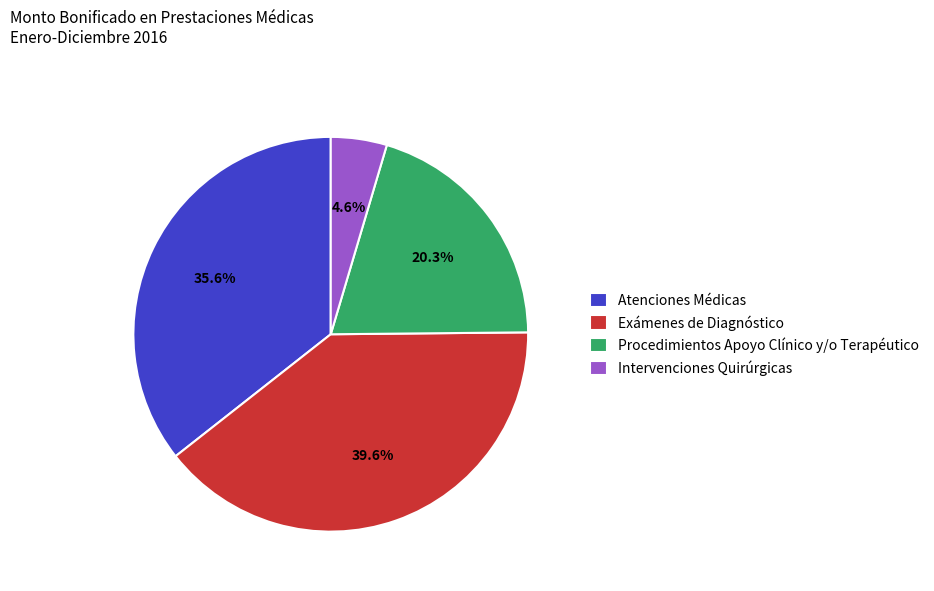

Is there any slice that represents more than half of the pie?

No